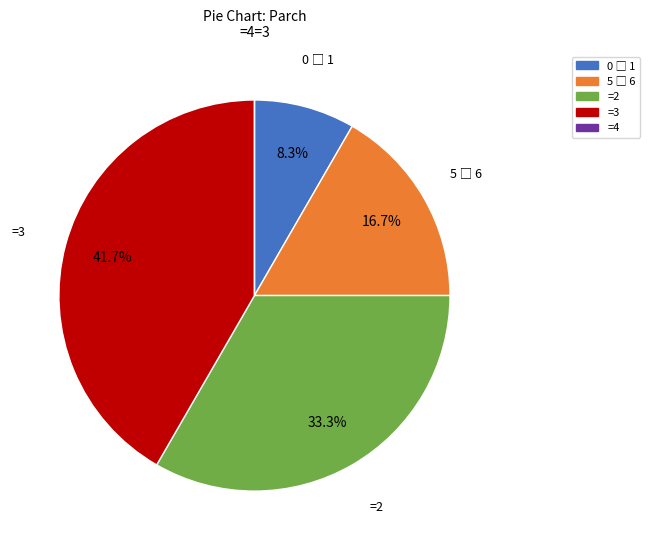

What percentage is NOT represented by =3?

58.3%